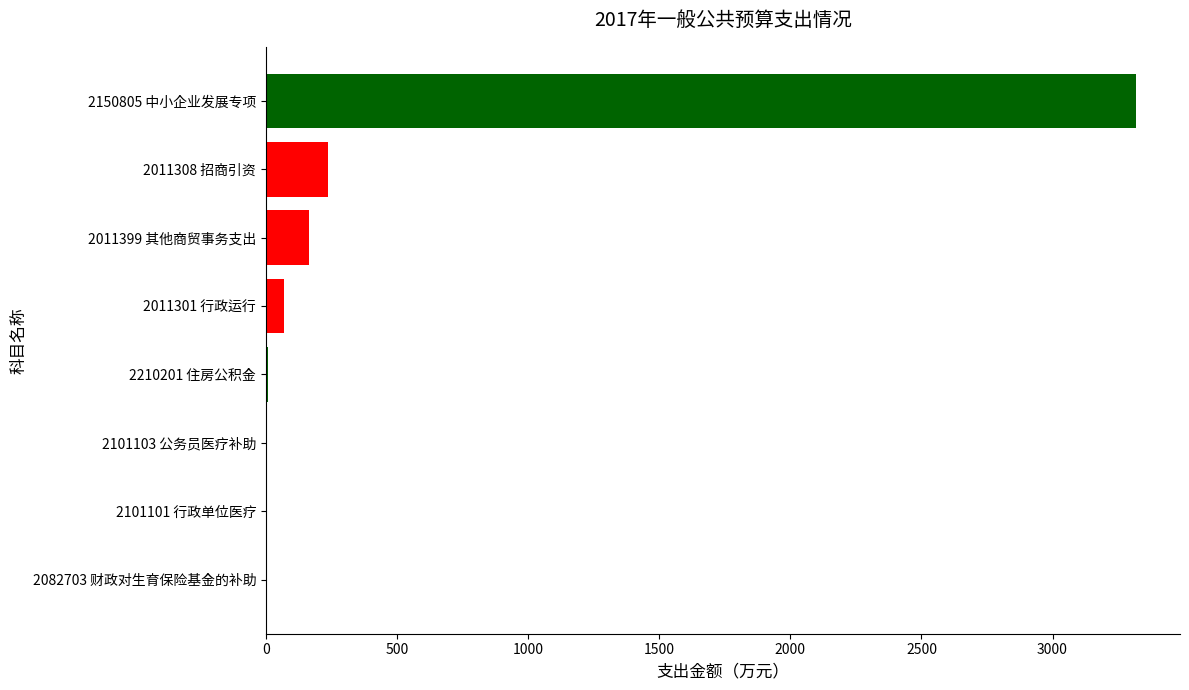

Between 2011301 行政运行 and 2011308 招商引资, which is larger?

2011308 招商引资